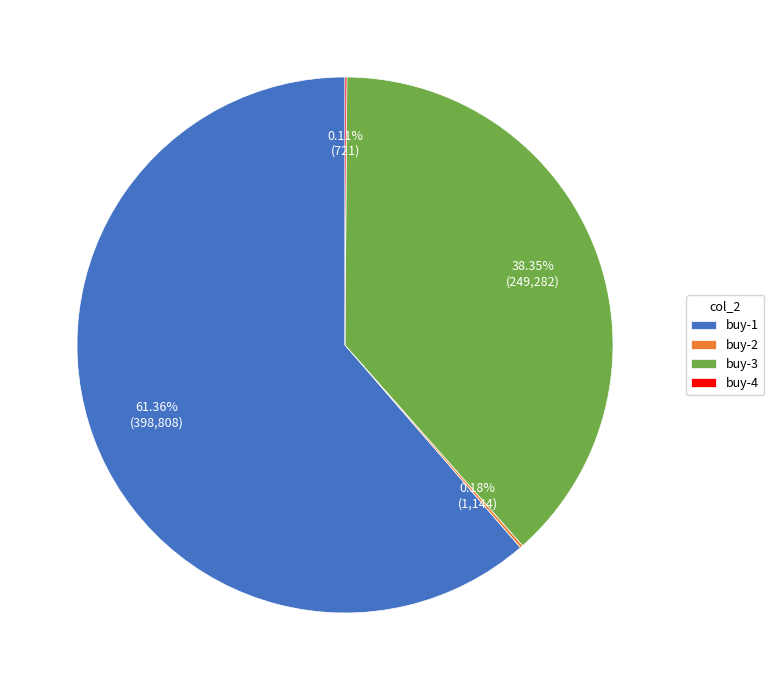

What is the ratio of the value at buy-3 to the value at buy-1?

0.6